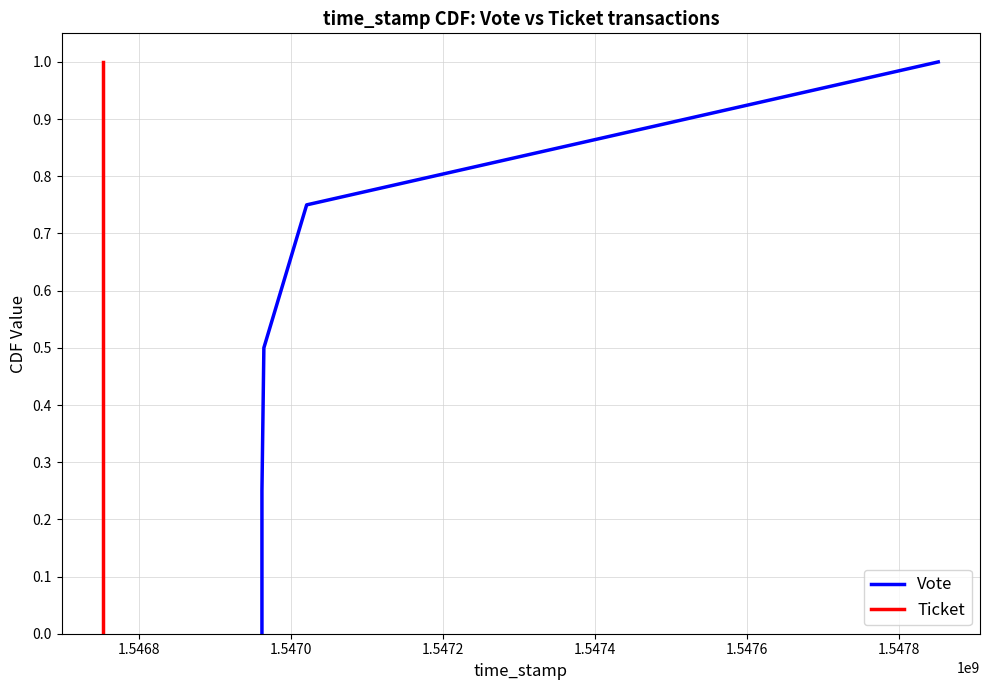

At 1.5472, list the series in order from largest to smallest.

Vote, Ticket